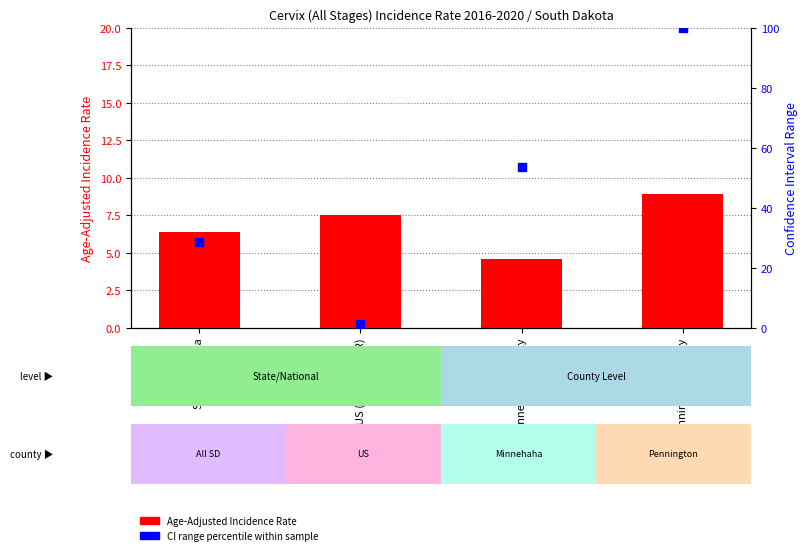

Which series reaches the maximum Y coordinate?

CI range percentile within sample